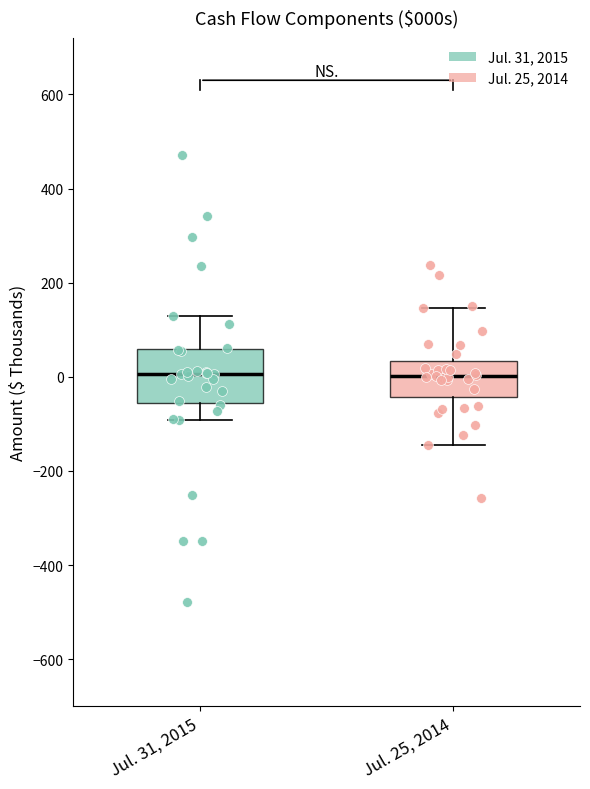

Comparing the boxes themselves (not the whiskers), which one is the tallest?

Jul. 31, 2015